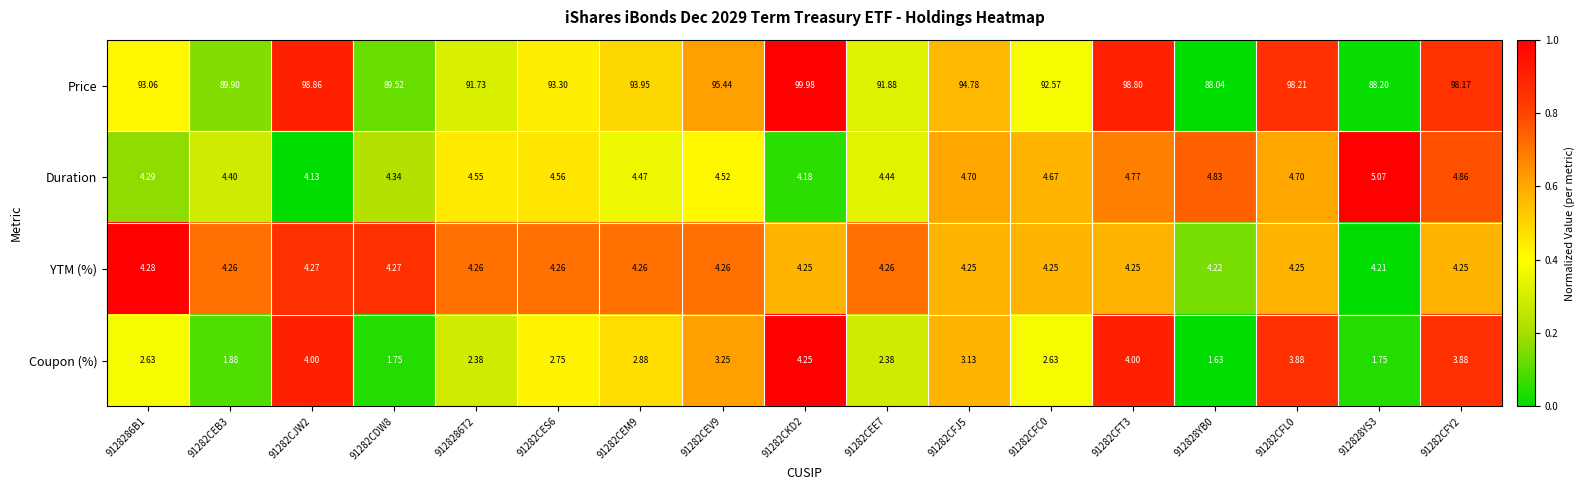

Which series has the largest range (max minus min)?

Price